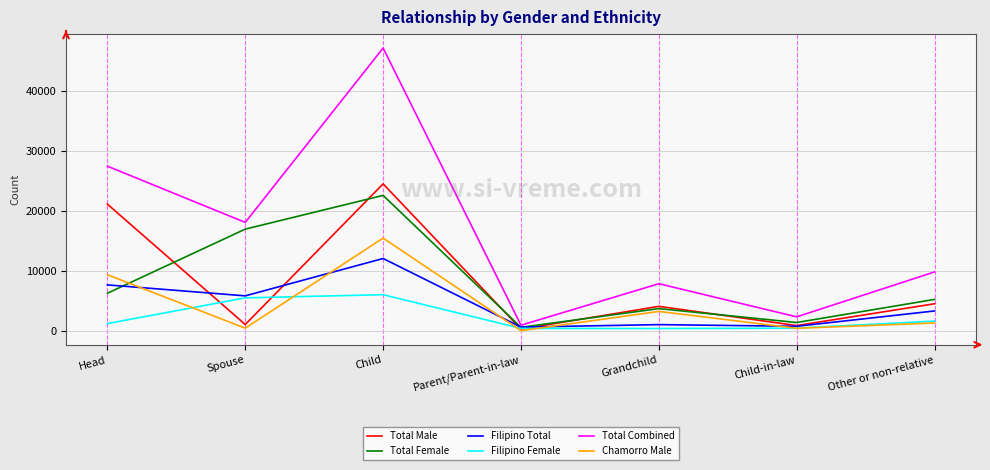

At which category is the sum across all series the highest?

Child